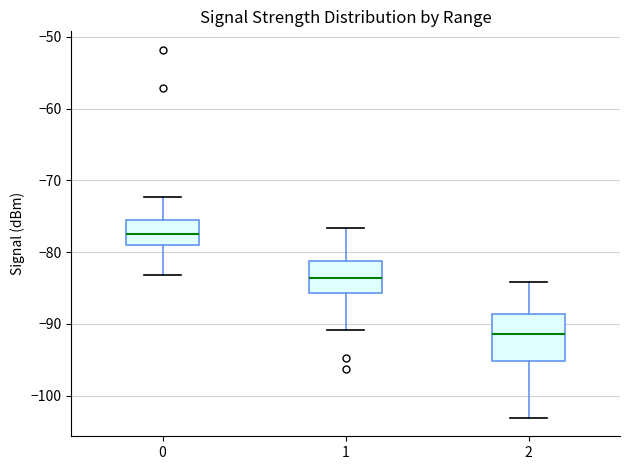

Which box is the tallest, from its lower edge to its upper edge?

2